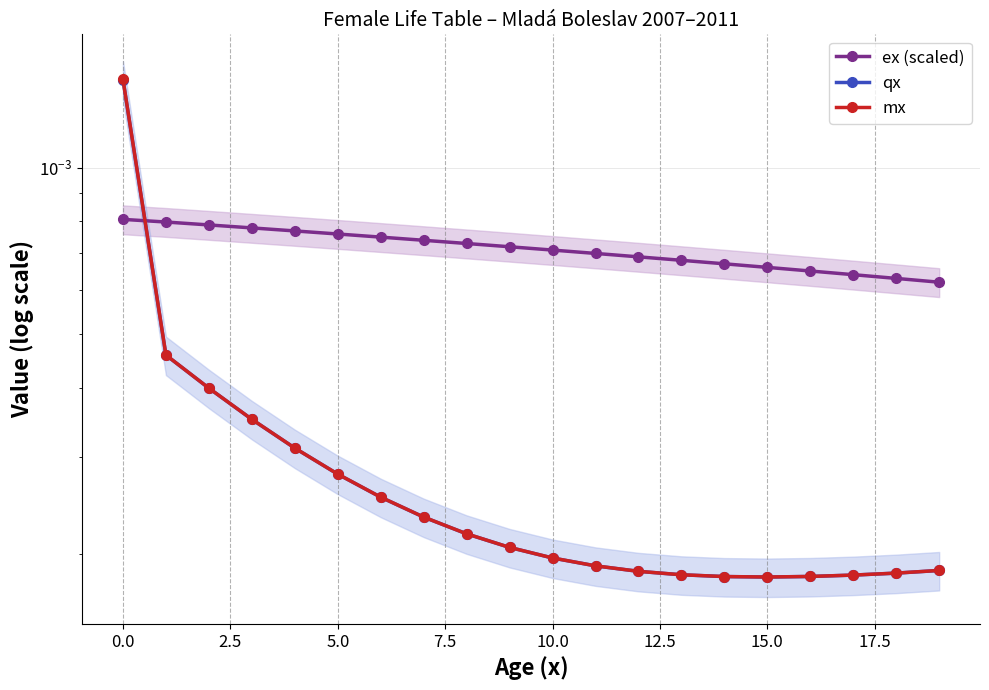

What is the label of the 9th point from the right?

11